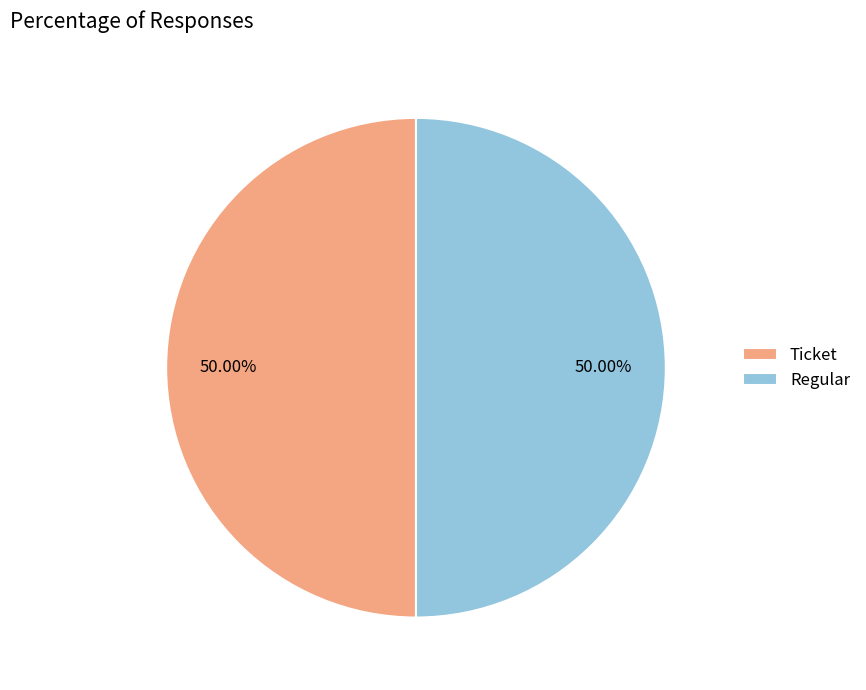

What is the ratio of the value at Ticket to the value at Regular?

1.0